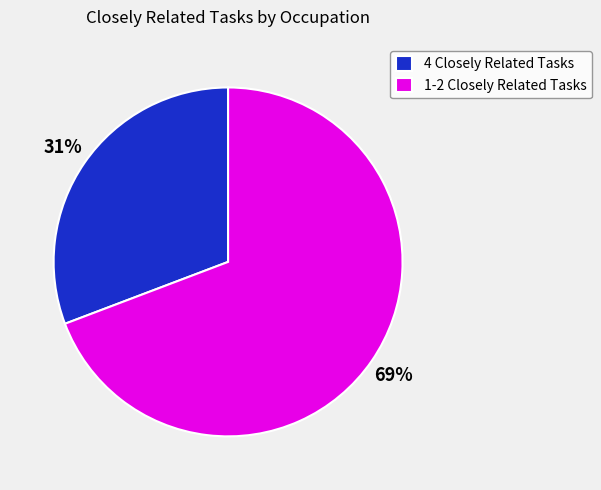

To the nearest percent, what portion does 4 Closely Related Tasks represent?

31%